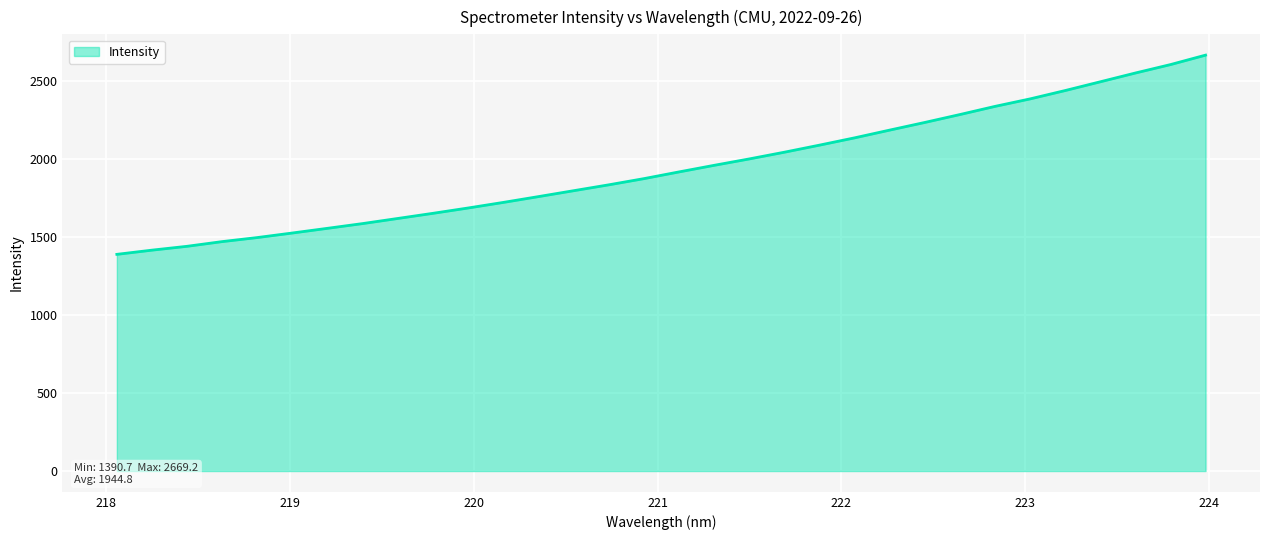

Reading left to right, transcribe all the data shown in this chart.

1390.7	1417.7	1442.4	1472.6	1498.6	1527.9	1558.0	1588.4	1621.2	1654.2	1688.4	1724.2	1761.4	1799.3	1837.0	1876.7	1919.8	1962.1	2003.2	2046.3	2091.7	2138.5	2188.2	2237.3	2288.0	2340.3	2388.4	2442.1	2498.2	2554.5	2608.6	2669.2